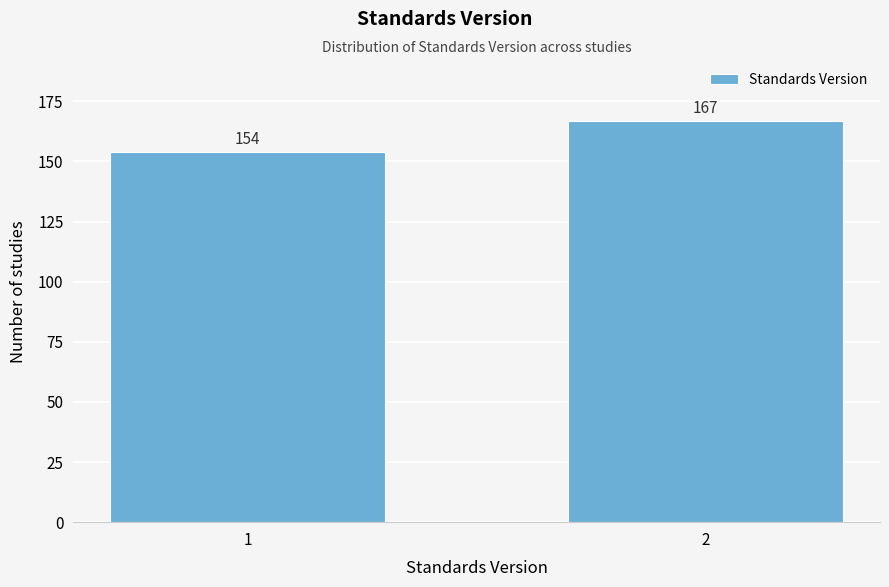

Reading left to right, transcribe all the data shown in this chart.

1=154	2=167